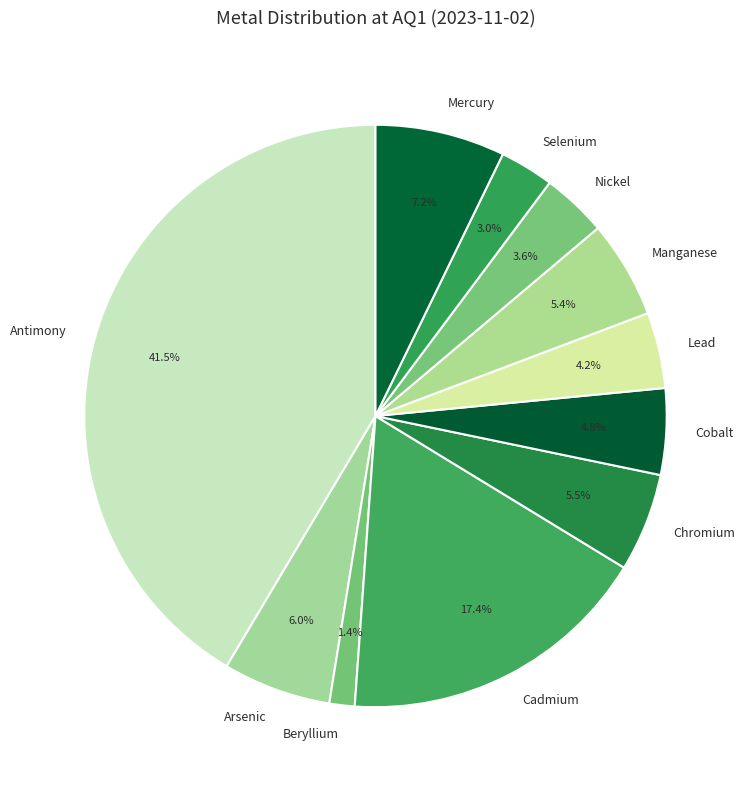

Combined, what portion of the pie is Arsenic and Manganese?

11.4%